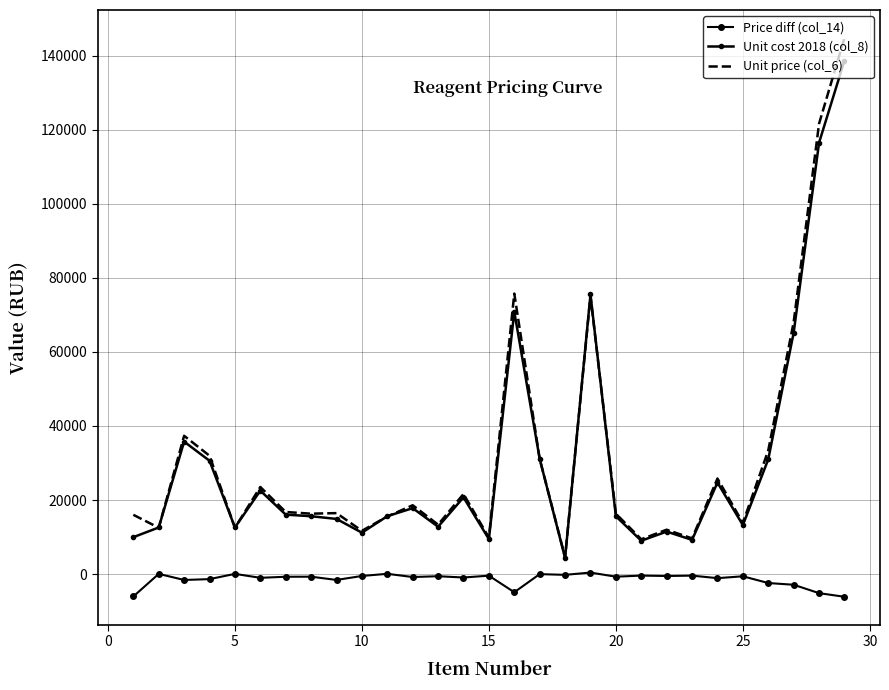

True or false: Price diff (col_14) and Unit cost 2018 (col_8) cross at least once.

False